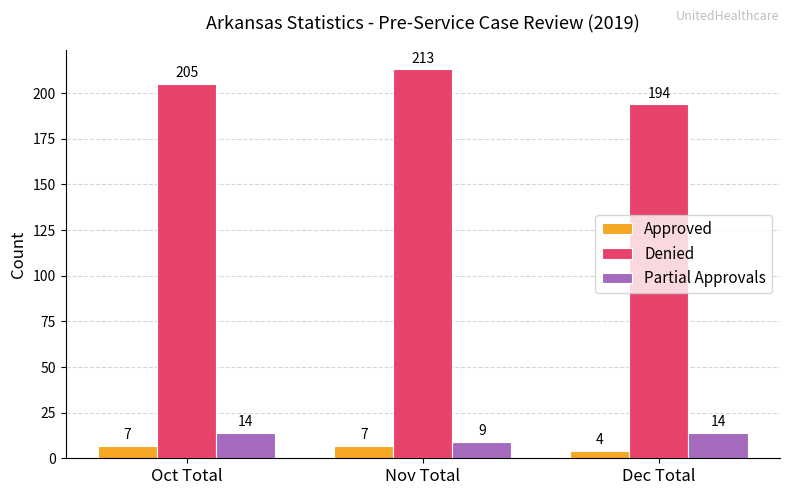

Count the Approved values in the range 4 to 7.

3